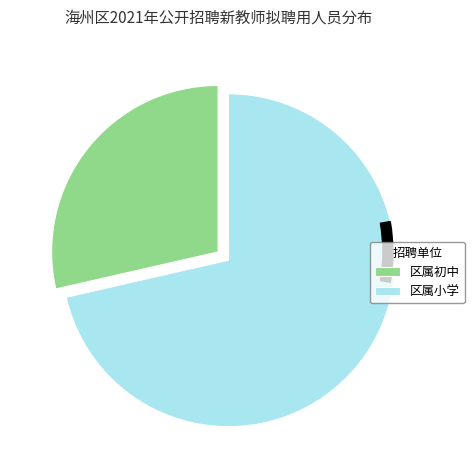

How much of the chart is everything except 区属初中?

71.4%